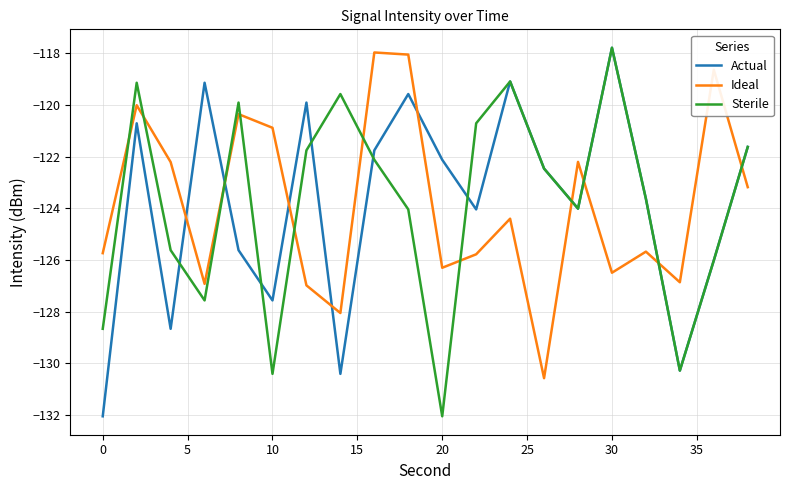

Count the number of data series in this chart.

3